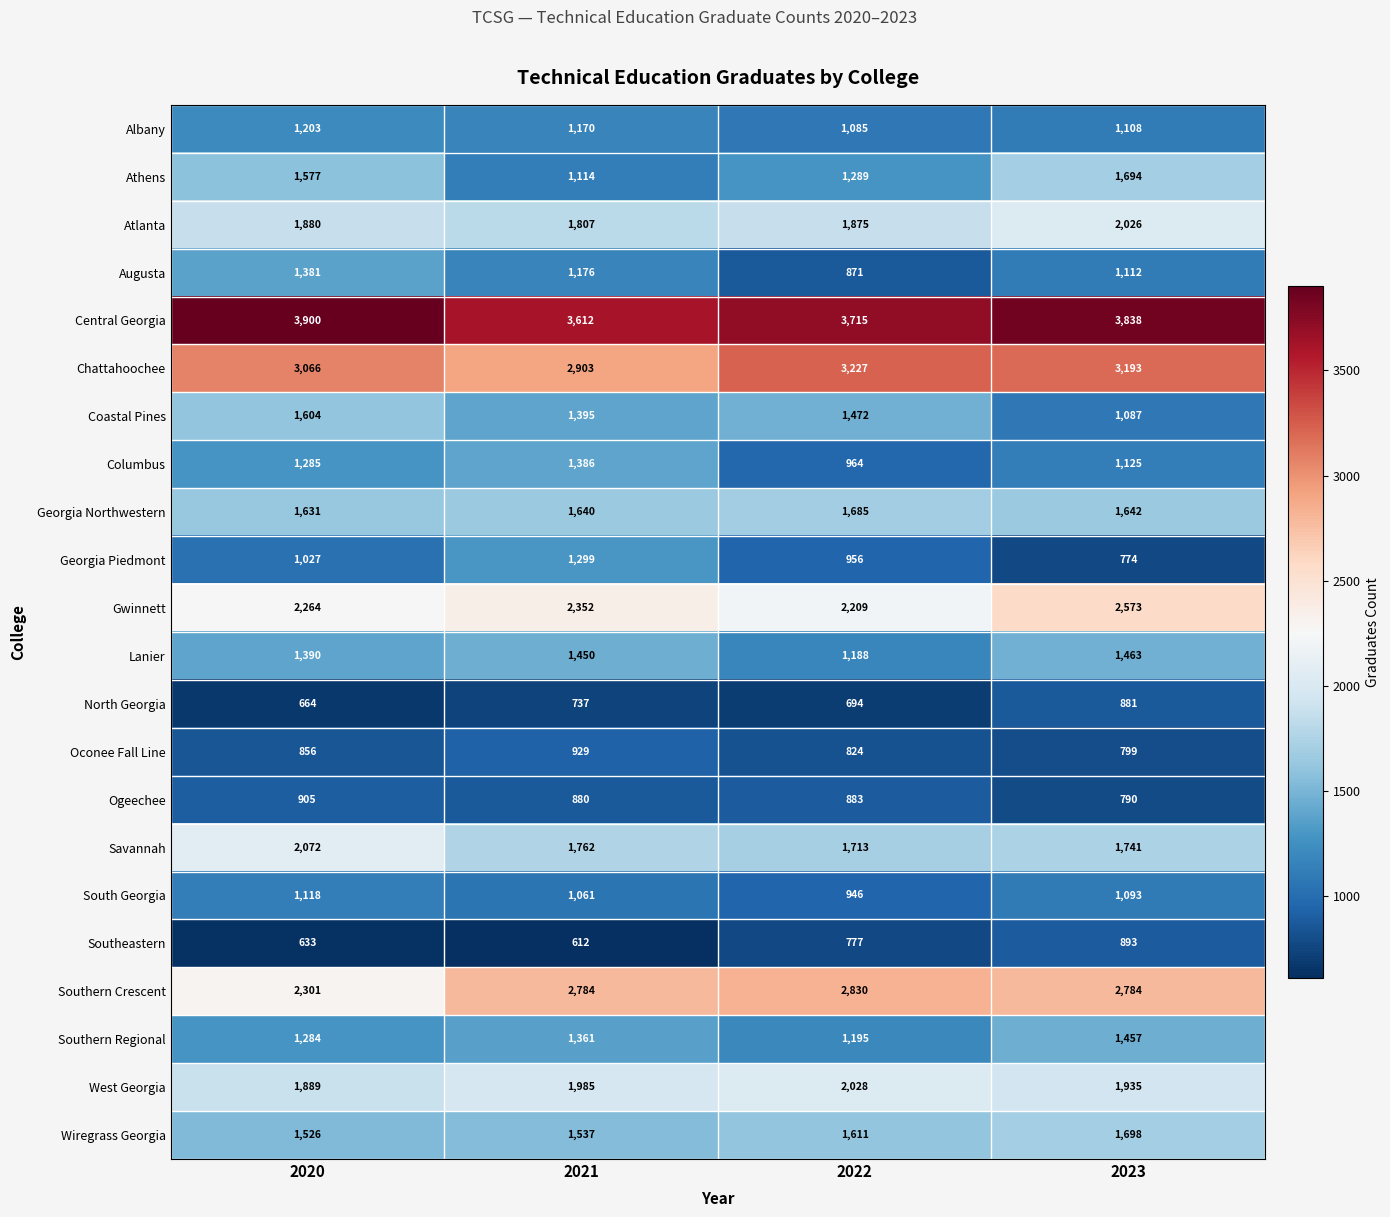

At 2020, list the series in order from largest to smallest.

Central Georgia, Chattahoochee, Southern Crescent, Gwinnett, Savannah, West Georgia, Atlanta, Georgia Northwestern, Coastal Pines, Athens, Wiregrass Georgia, Lanier, Augusta, Columbus, Southern Regional, Albany, South Georgia, Georgia Piedmont, Ogeechee, Oconee Fall Line, North Georgia, Southeastern